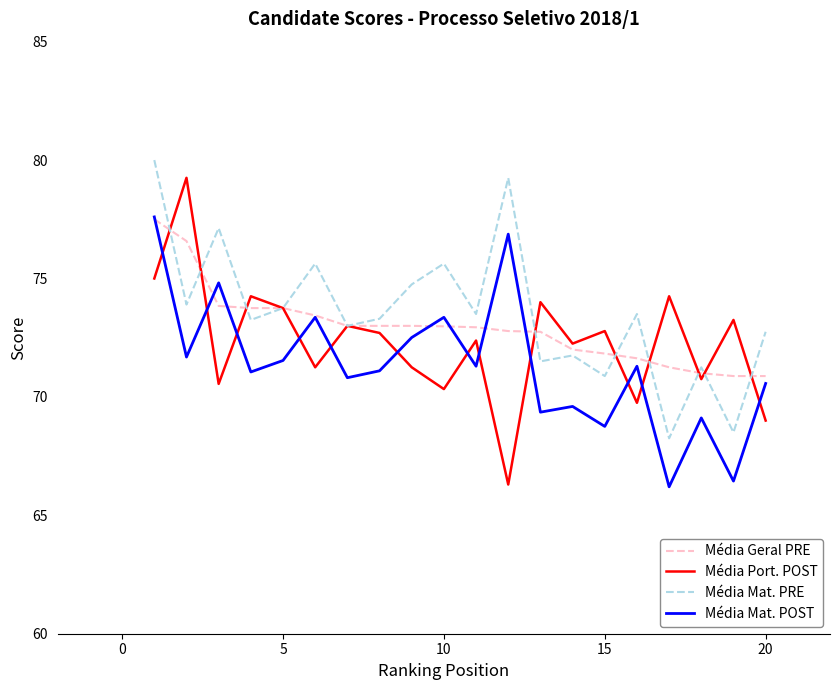

What is the minimum value for Média Mat. POST?

66.2